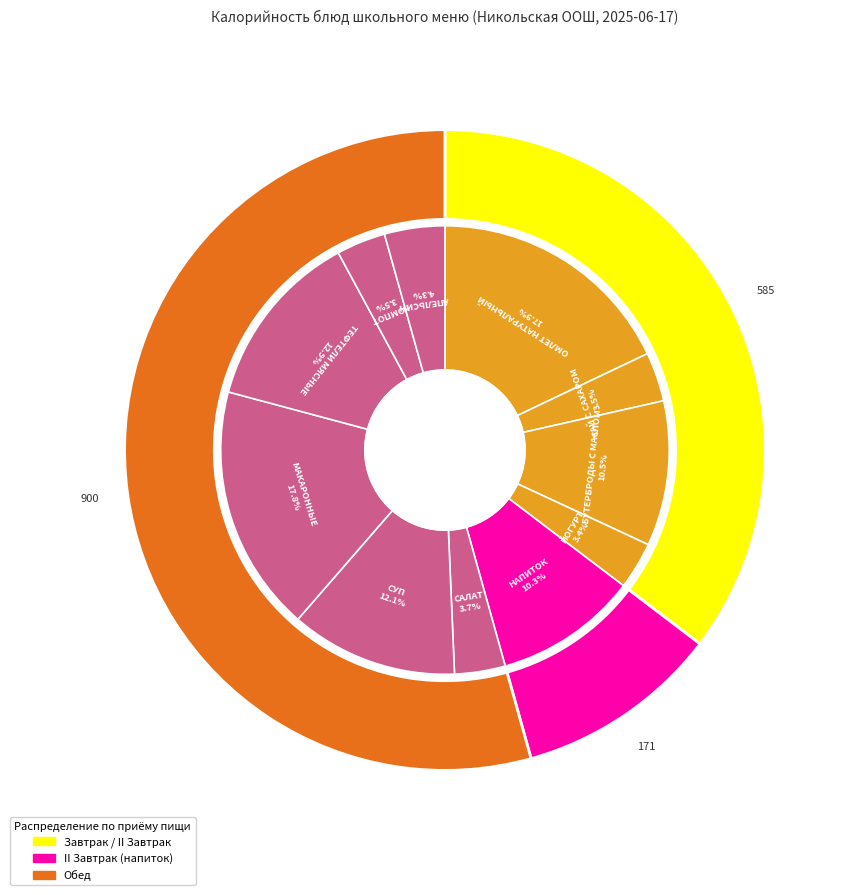

Is it true that ТЕФТЕЛИ МЯСНЫЕ is 13% of the pie?

True